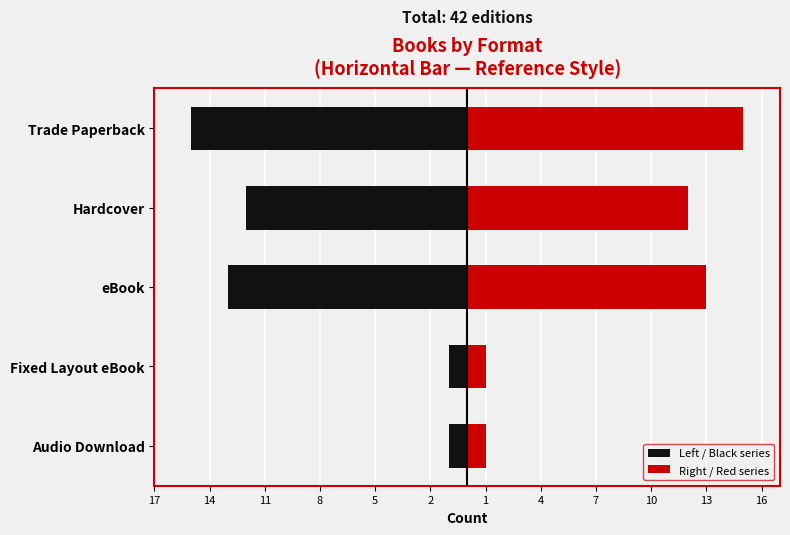

What is the value of the Left / Black series bar at the 4th from the left?

-12